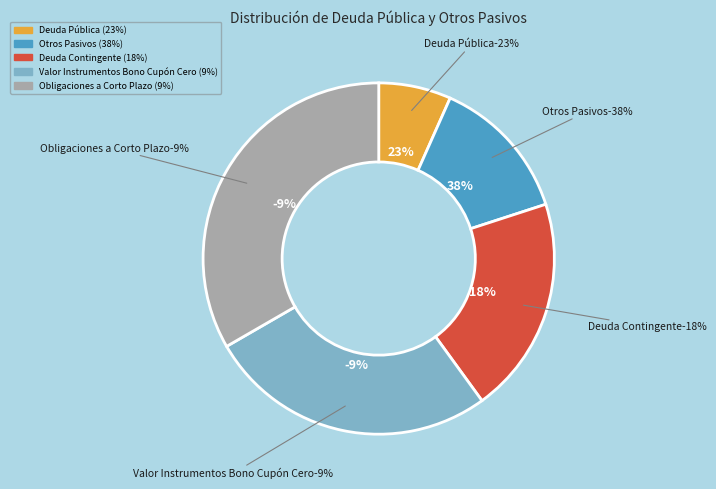

What is the total percentage of Obligaciones a Corto Plazo and Deuda Pública?

40.0%